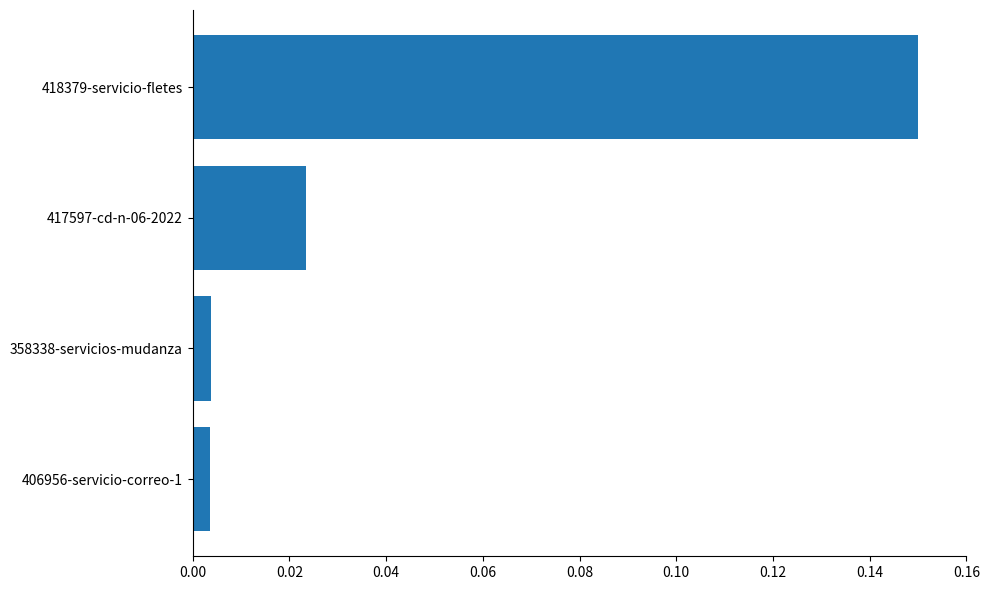

Which has a higher value, 417597-cd-n-06-2022 or 418379-servicio-fletes?

418379-servicio-fletes